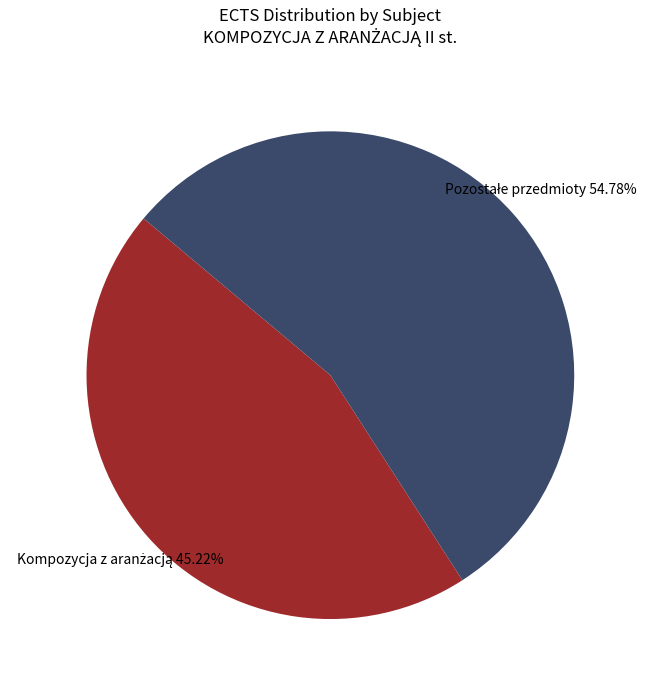

Does any single category account for the majority?

Yes